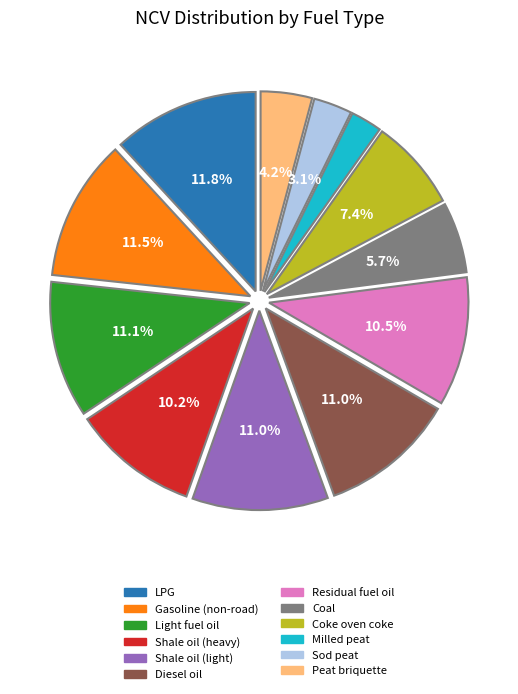

Which has a higher value, Shale oil (heavy) or Coke oven coke?

Shale oil (heavy)